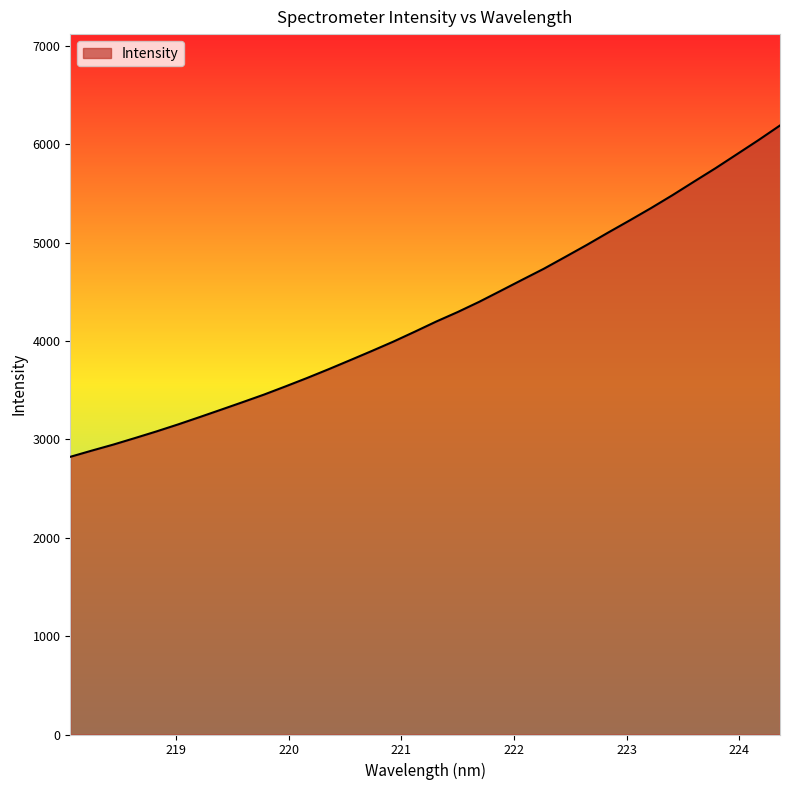

Does the chart display data point markers on the line(s)?

No